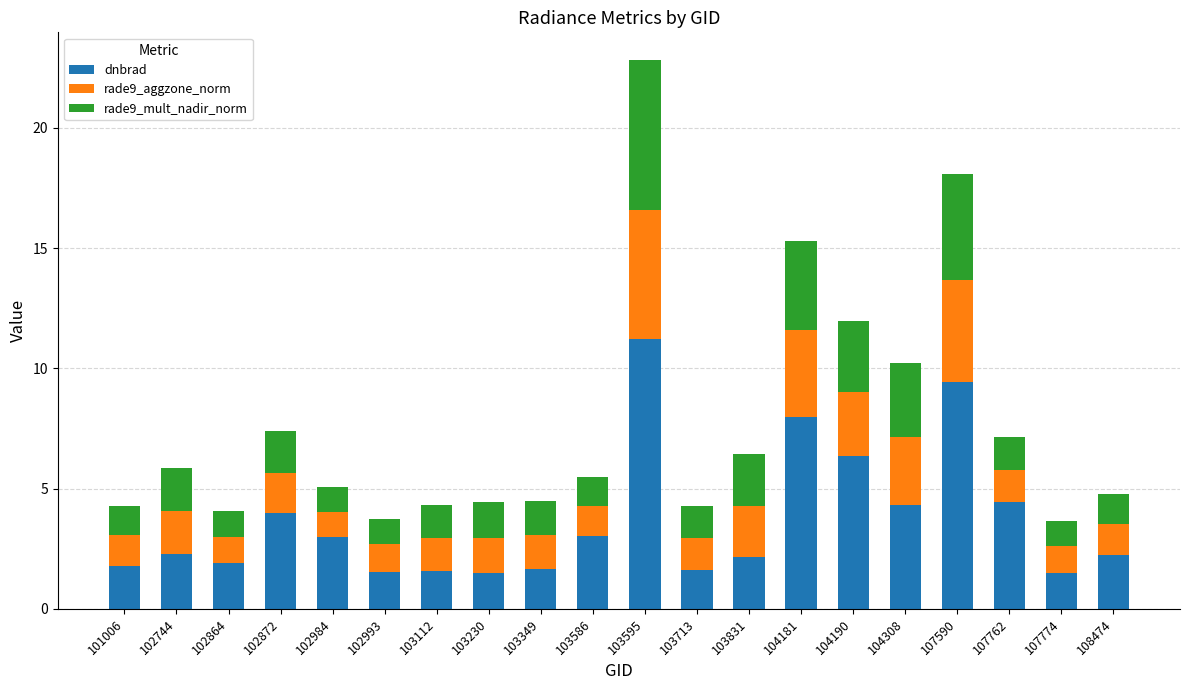

At which category is the sum across all series the highest?

103595